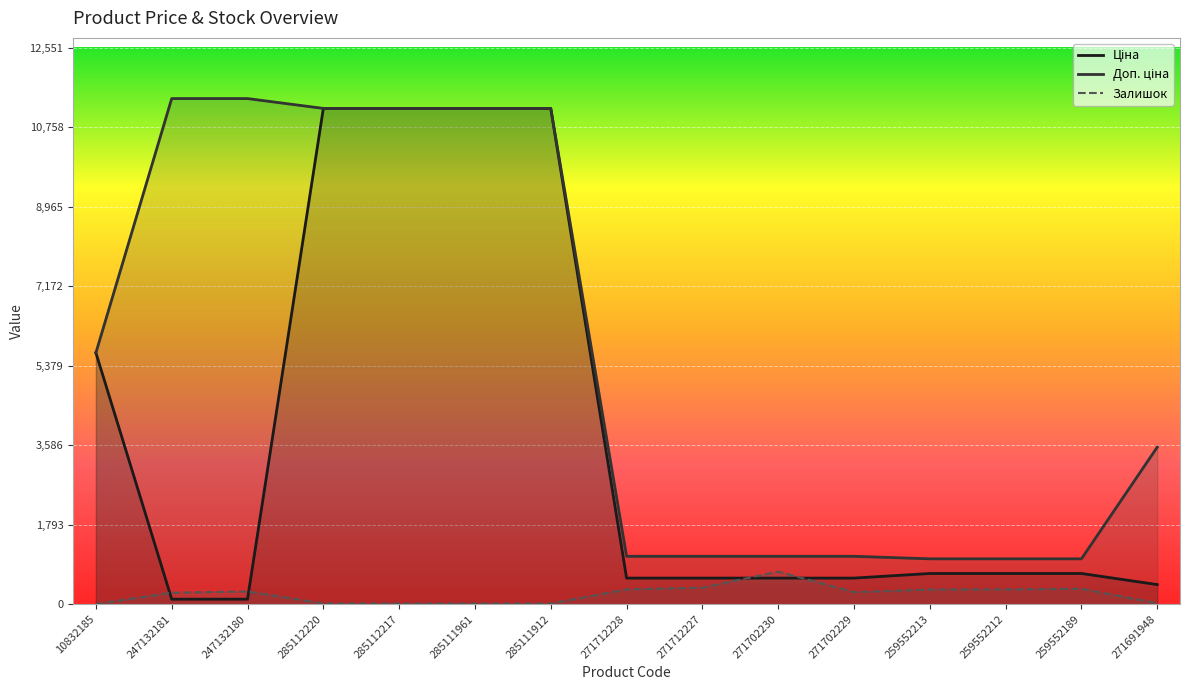

What is the difference between the second highest and minimum values in the Залишок series?

370.0